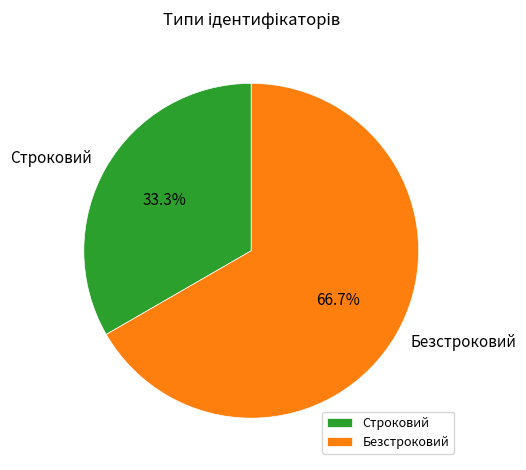

What percentage do Безстроковий and Строковий together represent?

100.0%